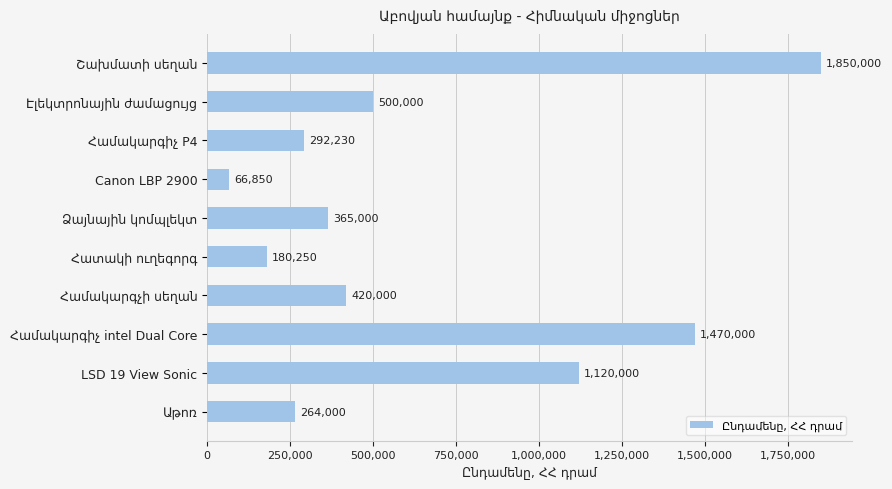

The value at Canon LBP 2900 is 66850. True or false?

True